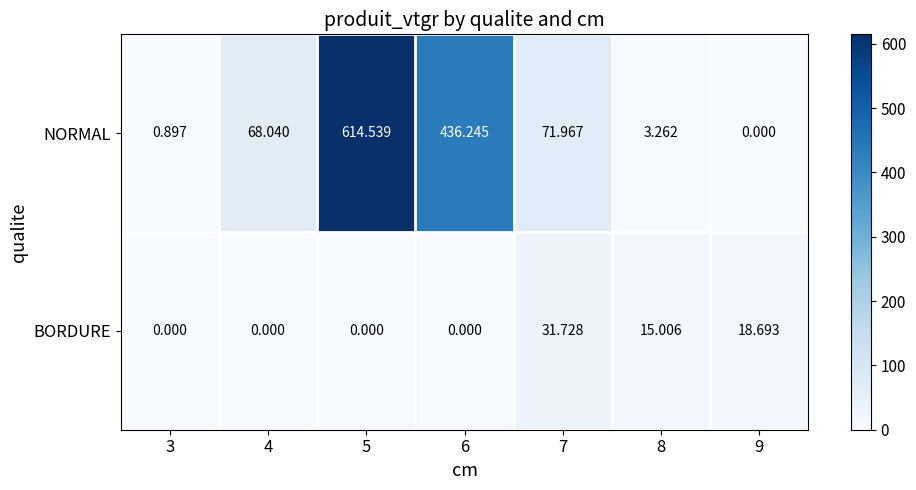

What is the spread (max minus min) of values at 7?

40.2